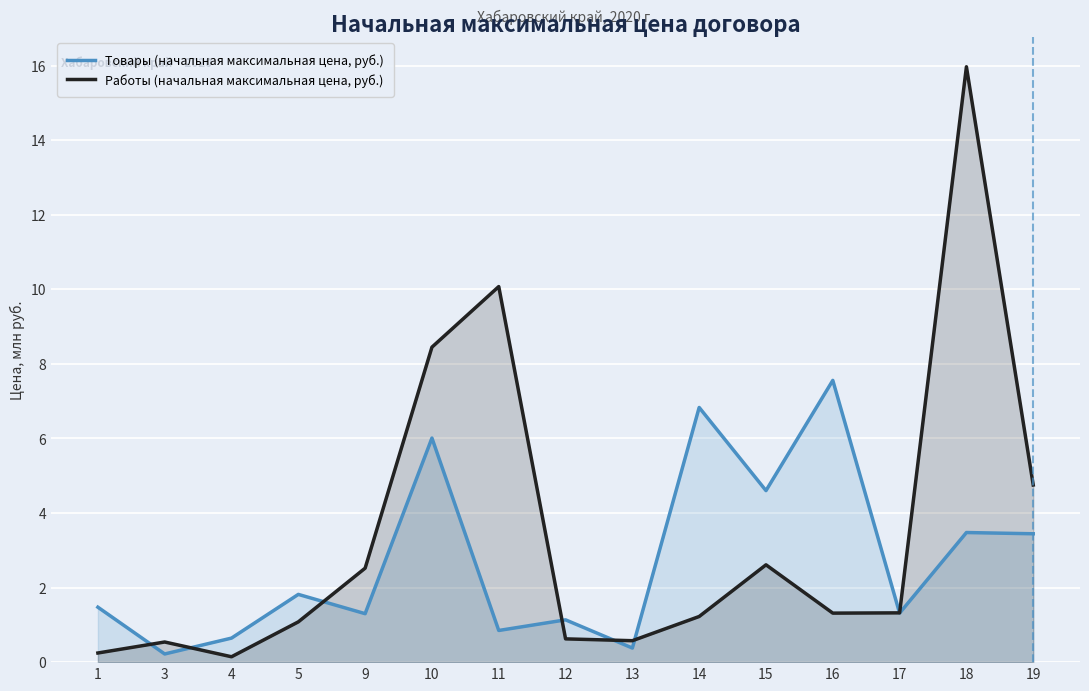

In Работы (начальная максимальная цена, руб.), how many points are lower than both neighbors (excluding endpoints)?

3